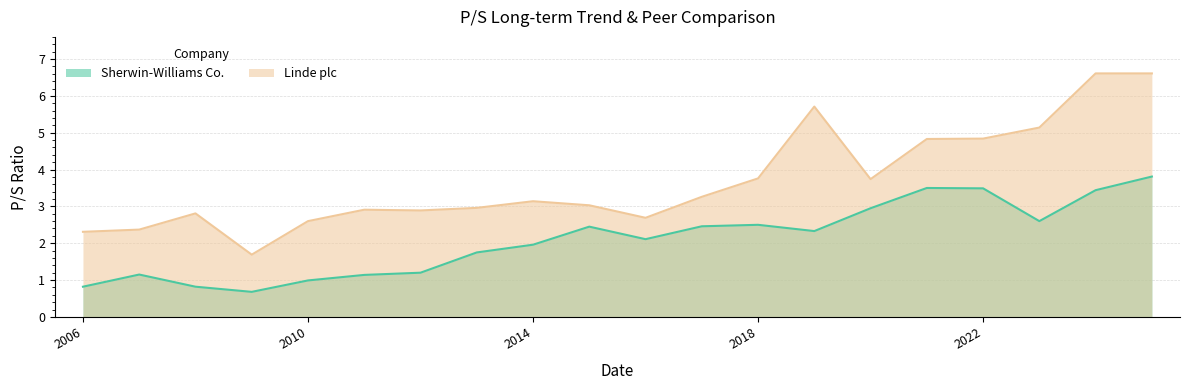

What position from the right is 2016-02-24?

10